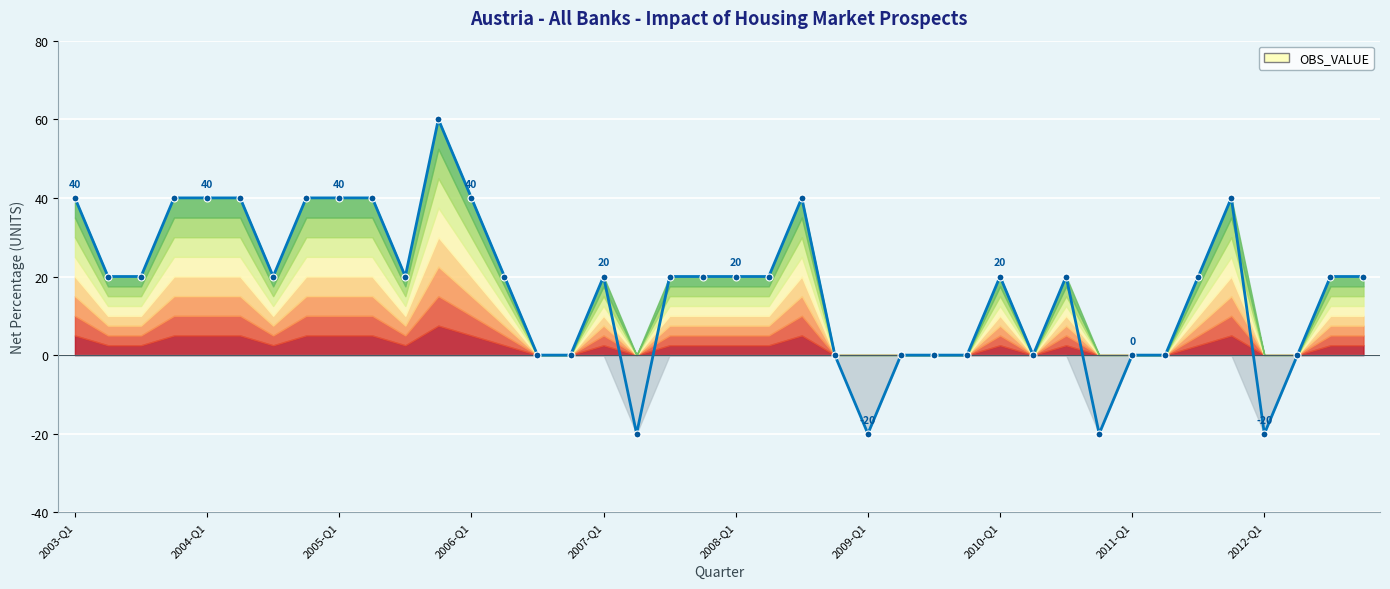

What is the minimum value shown in the chart?

-20